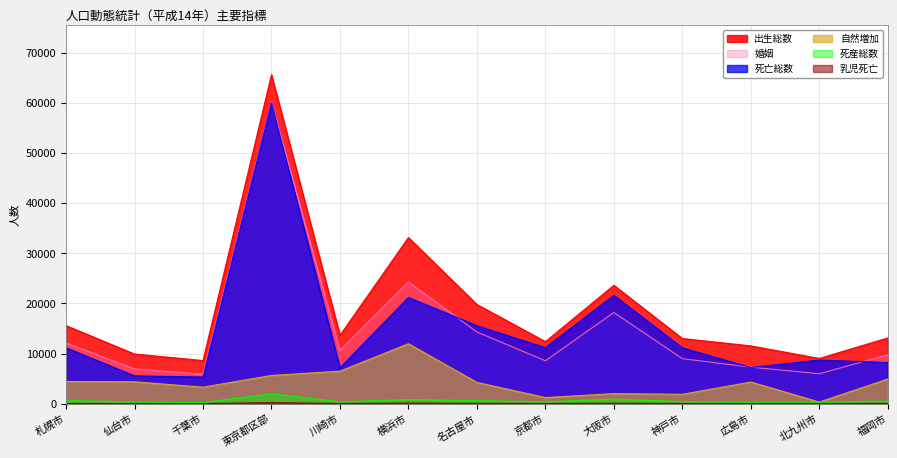

Reading left to right, list all the values displayed in this chart.

出生総数: 札幌市=15577	仙台市=9909	千葉市=8605	東京都区部=65683	川崎市=13646	横浜市=33169	名古屋市=19805	京都市=12386	大阪市=23635	神戸市=13008	広島市=11533	北九州市=9028	福岡市=13122
死亡総数: 札幌市=11151	仙台市=5544	千葉市=5314	東京都区部=60053	川崎市=7159	横浜市=21202	名古屋市=15566	京都市=11169	大阪市=21624	神戸市=11138	広島市=7216	北九州市=8706	福岡市=8200
自然増加: 札幌市=4426	仙台市=4365	千葉市=3291	東京都区部=5630	川崎市=6487	横浜市=11967	名古屋市=4239	京都市=1217	大阪市=2011	神戸市=1870	広島市=4317	北九州市=322	福岡市=4922
乳児死亡: 札幌市=31	仙台市=27	千葉市=21	東京都区部=189	川崎市=32	横浜市=112	名古屋市=60	京都市=39	大阪市=72	神戸市=37	広島市=30	北九州市=32	福岡市=43
死産総数: 札幌市=602	仙台市=356	千葉市=229	東京都区部=1982	川崎市=365	横浜市=811	名古屋市=598	京都市=372	大阪市=911	神戸市=415	広島市=299	北九州市=322	福岡市=506
婚姻: 札幌市=12118	仙台市=6940	千葉市=5881	東京都区部=60265	川崎市=10644	横浜市=24319	名古屋市=14311	京都市=8558	大阪市=18201	神戸市=8982	広島市=7292	北九州市=5969	福岡市=9761